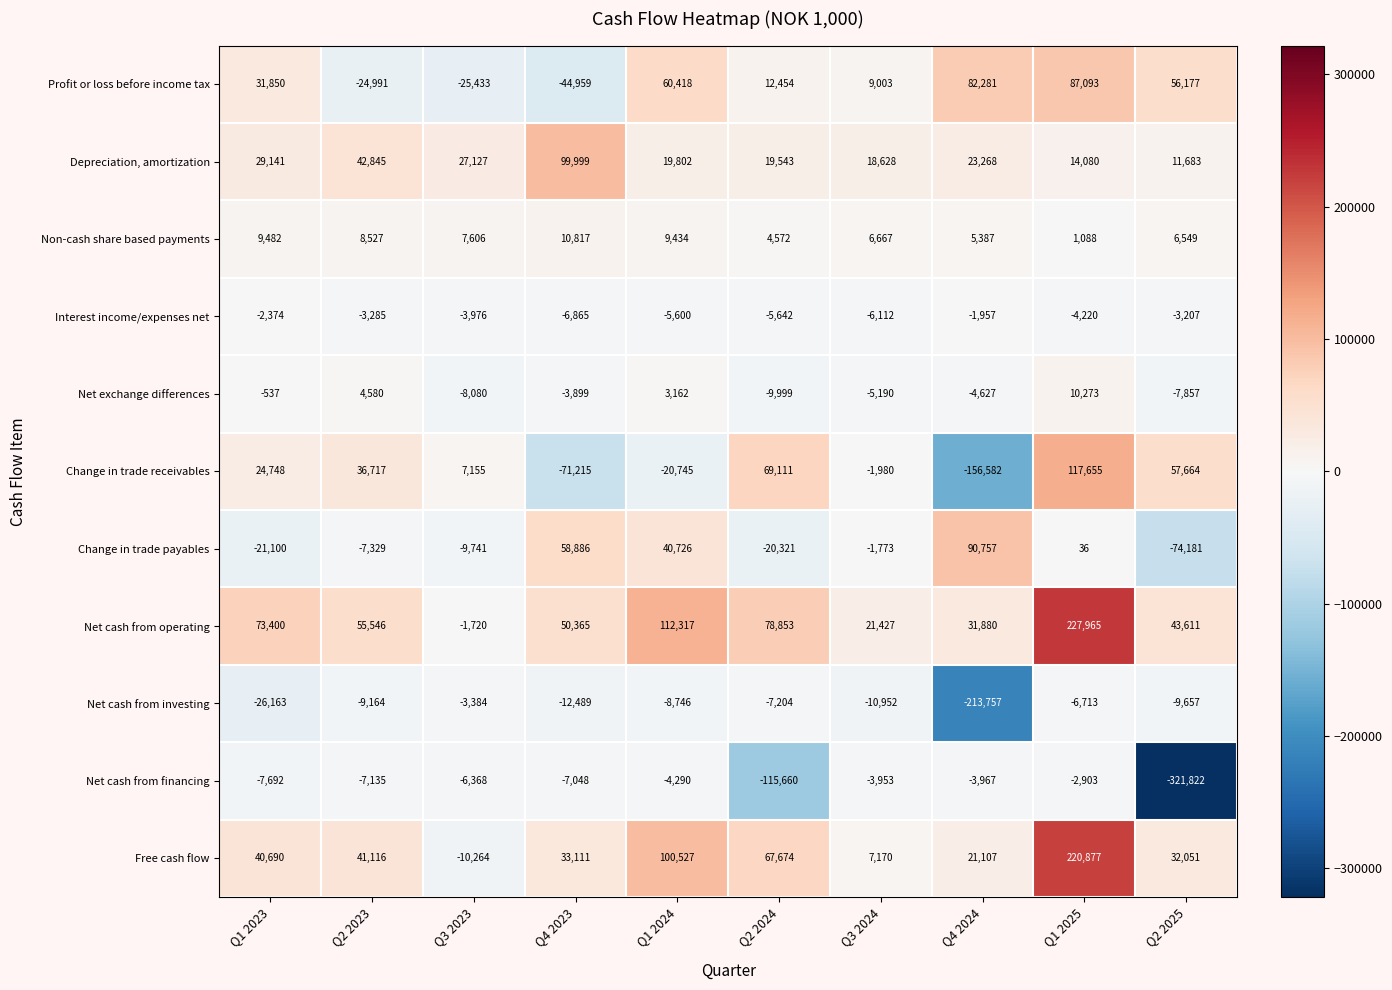

The value of Interest income/expenses net at Q1 2024 is -5600. True or false?

True